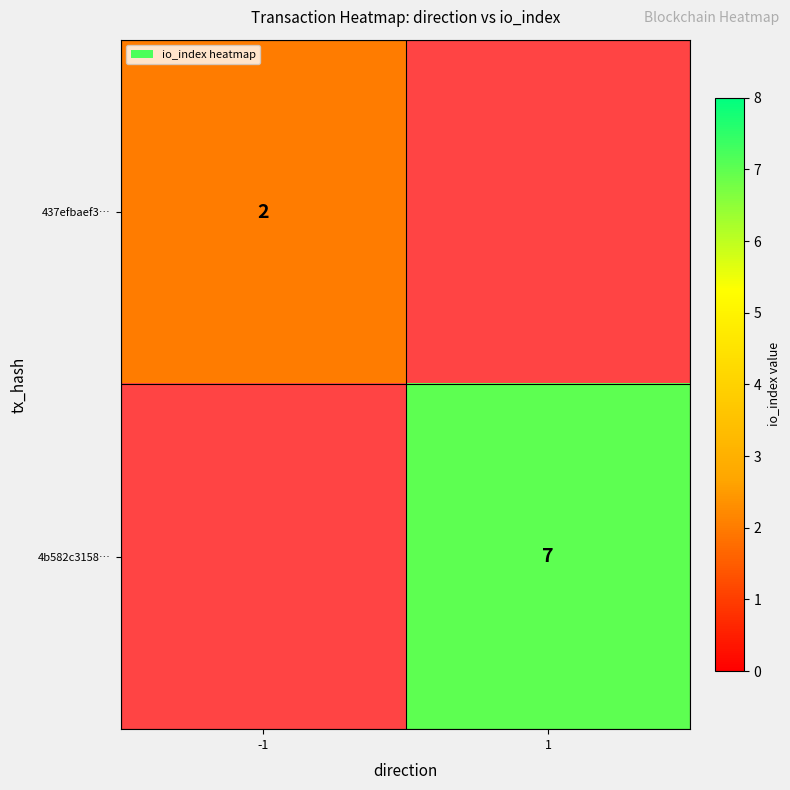

What is the smallest value displayed?

2.0